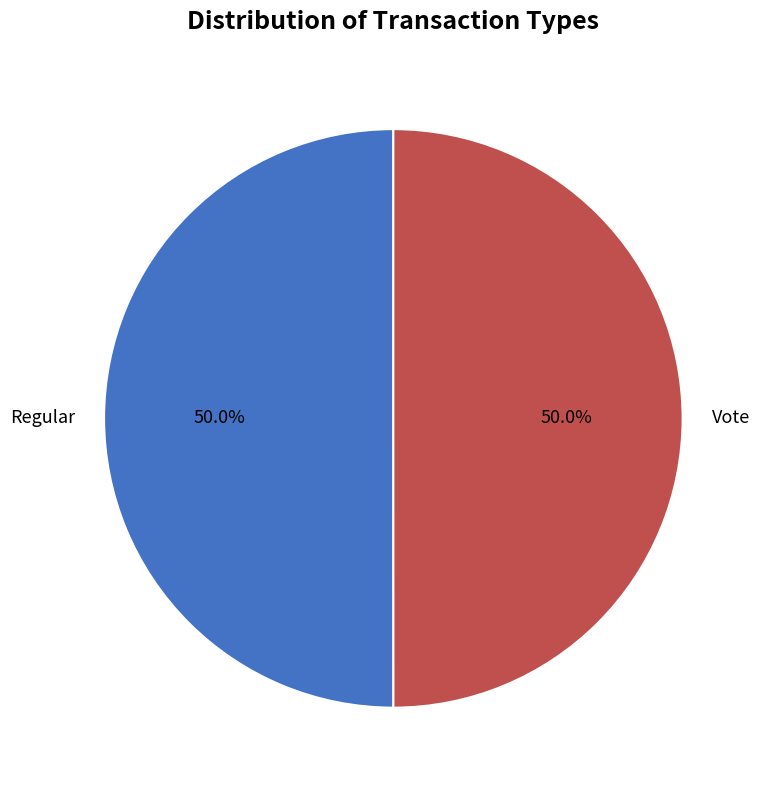

Is the sum of Regular and Vote greater than half?

Yes